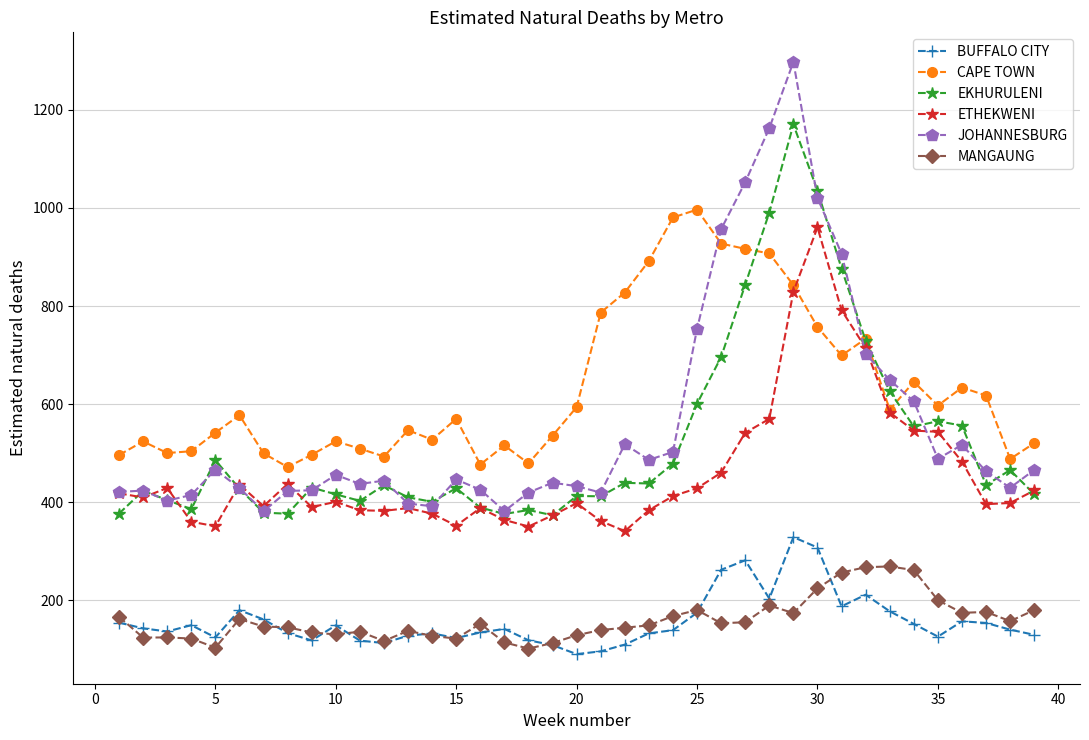

True or false: MANGAUNG has more than 1 interior local peaks.

True